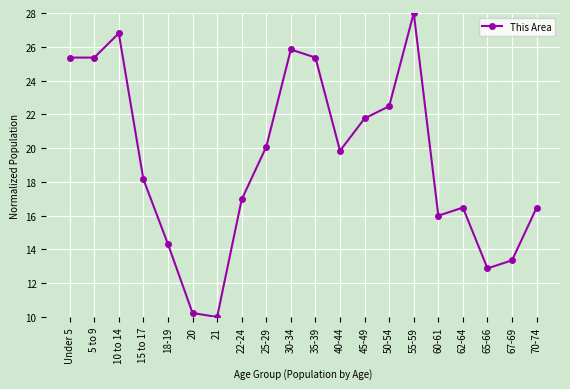

How many interior local peaks (higher than both neighbors) does the data have?

4